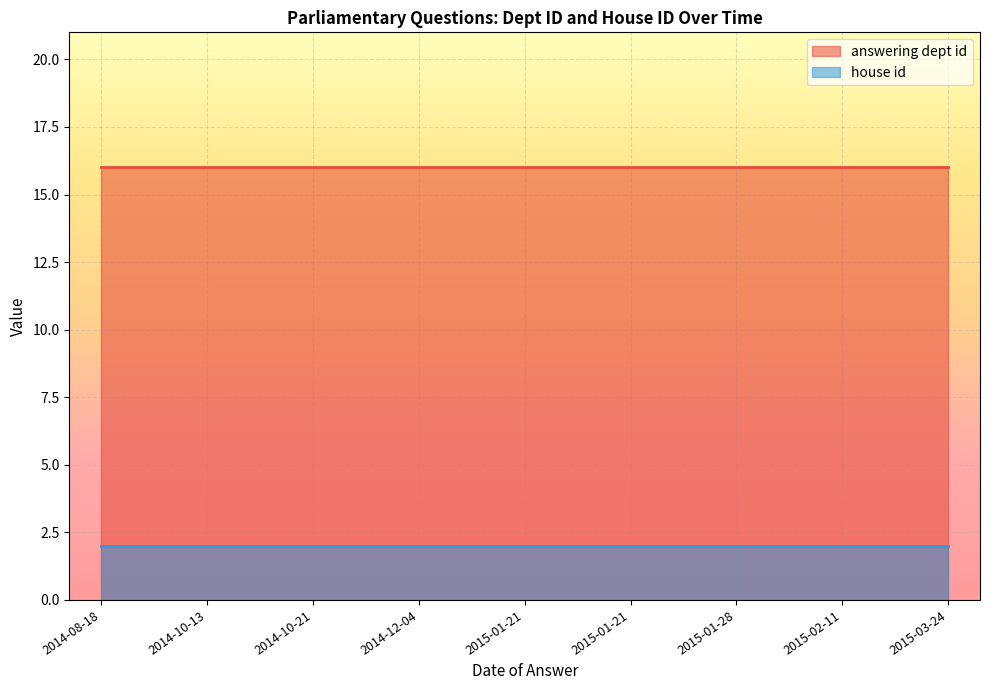

Reading left to right, list all the values displayed in this chart.

answering dept id: 16	16	16	16	16	16	16	16	16
house id: 2	2	2	2	2	2	2	2	2